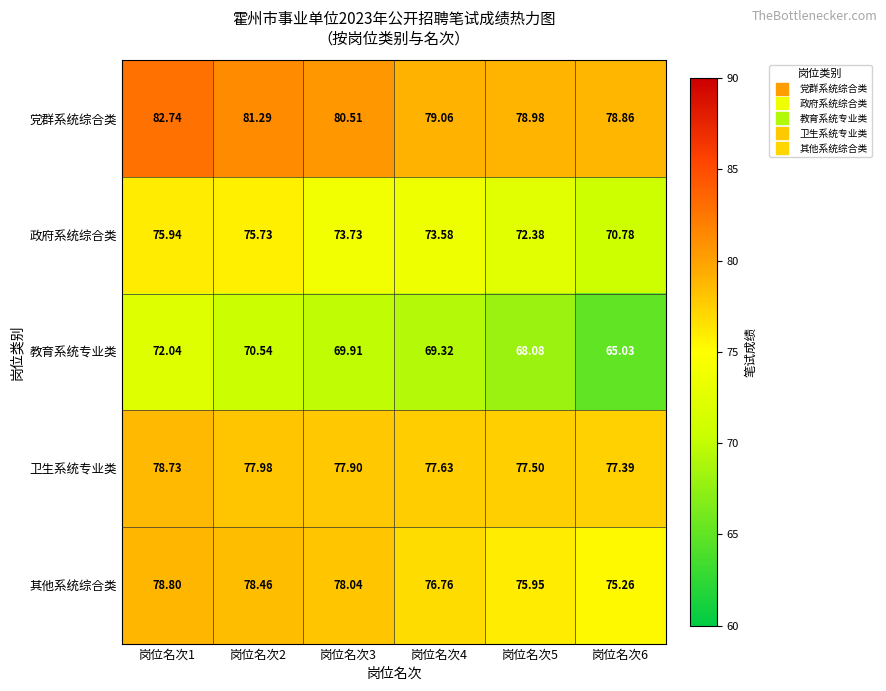

List the series in order of their peak value, lowest first.

教育系统专业类, 政府系统综合类, 卫生系统专业类, 其他系统综合类, 党群系统综合类